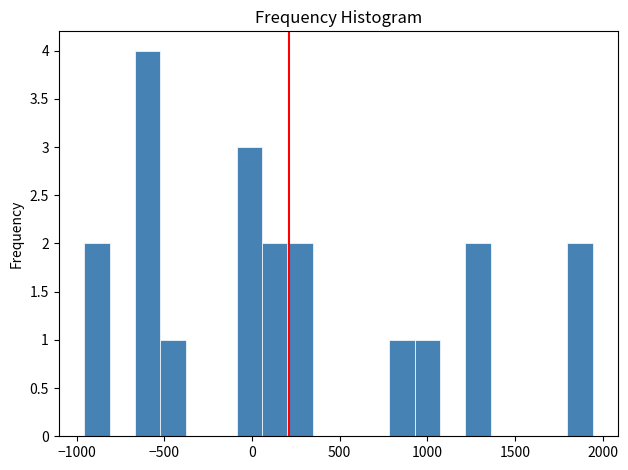

Read against the x-axis, roughly where is the centre of the tallest bar?

-600